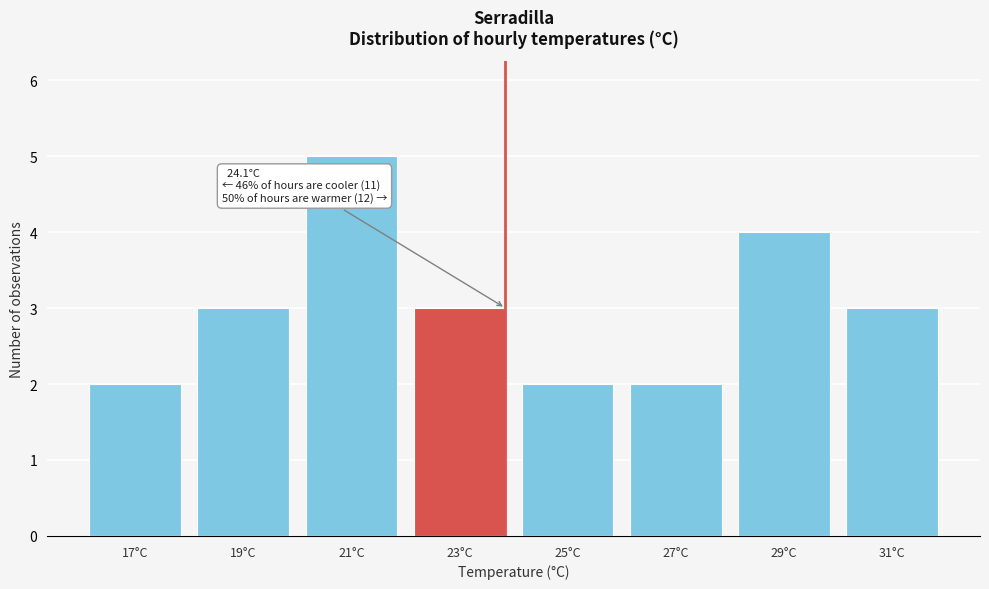

Reading left to right, extract all data points from this chart.

2	3	5	3	2	2	4	3